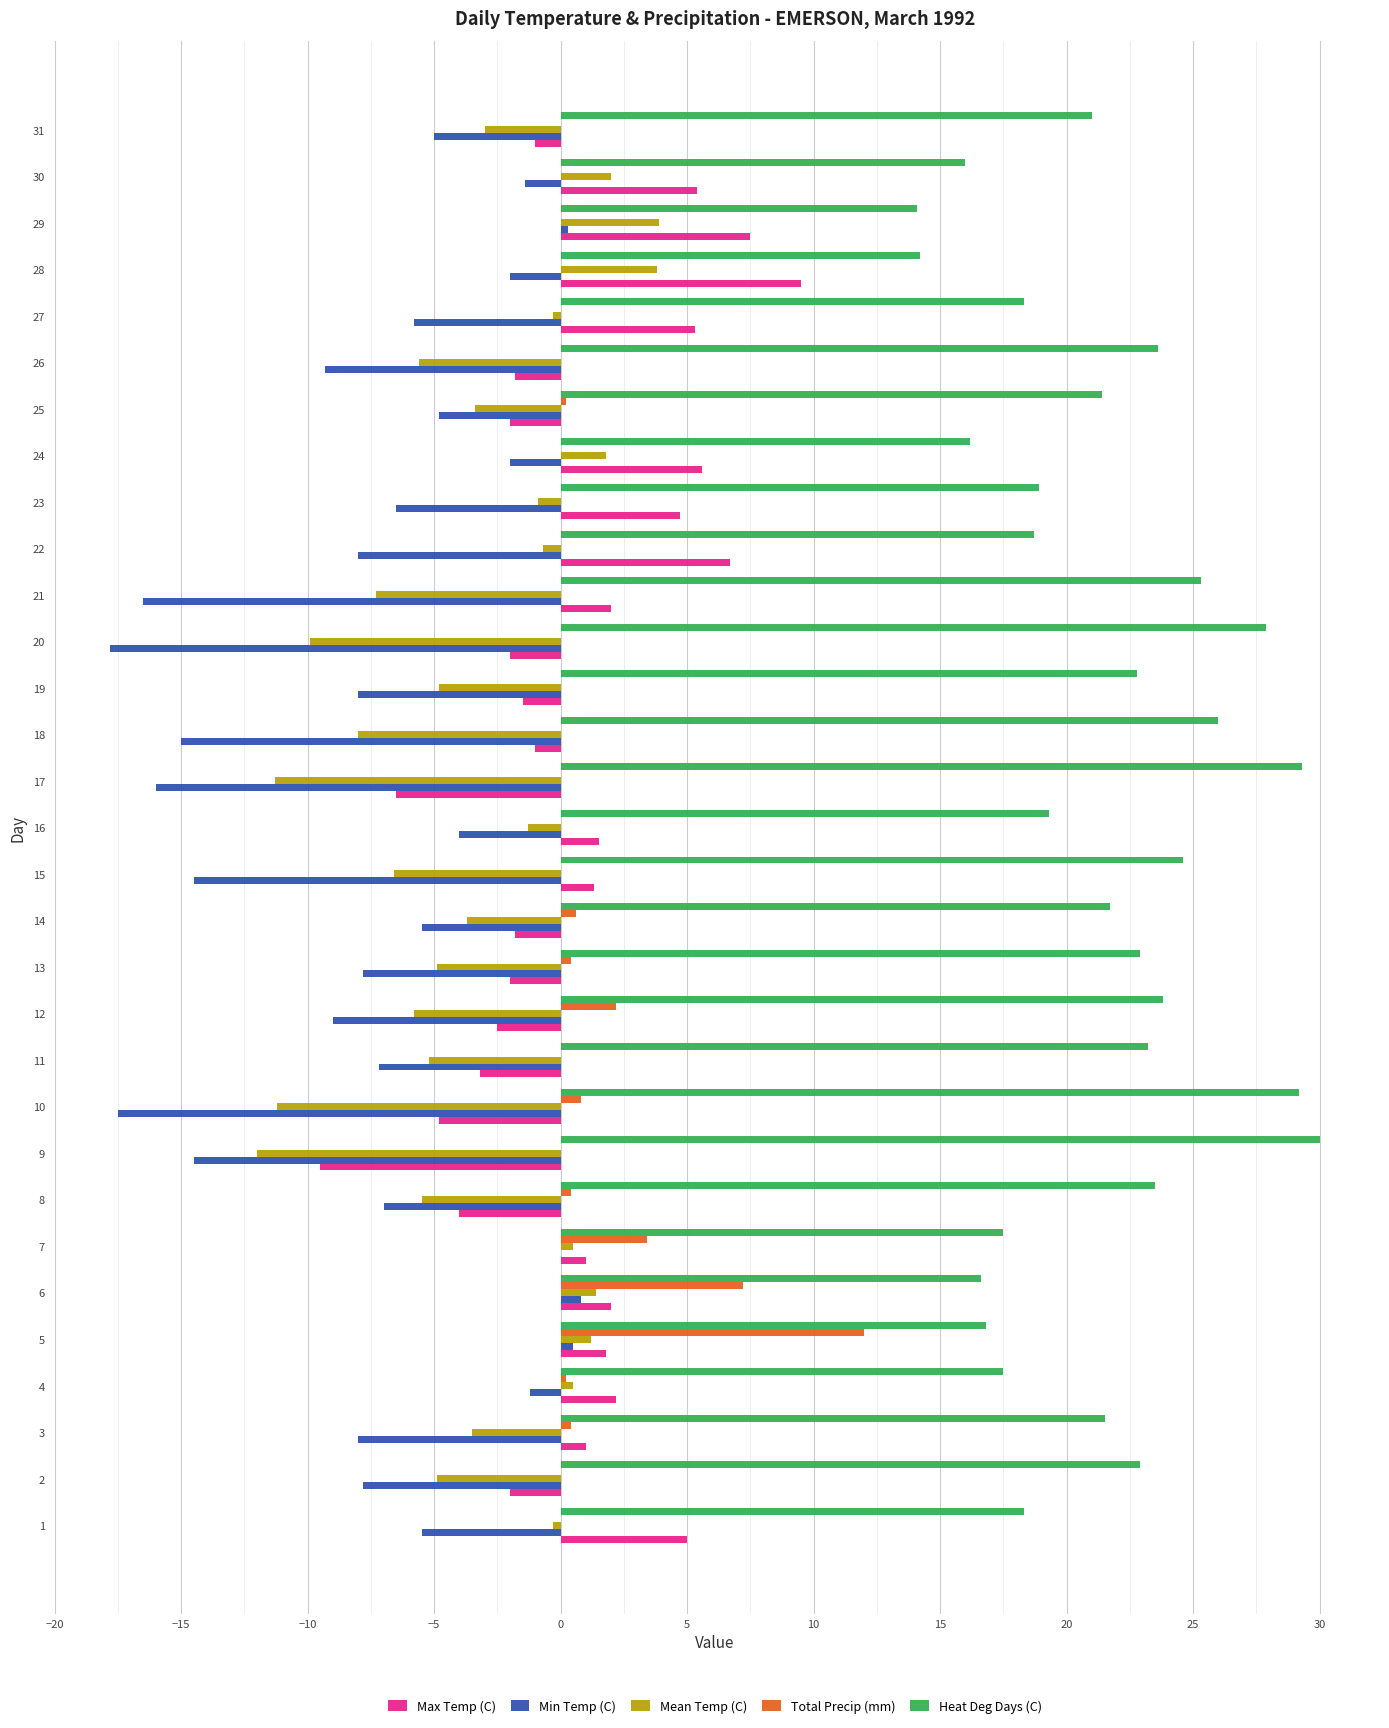

What is the maximum value shown in the chart?

30.0